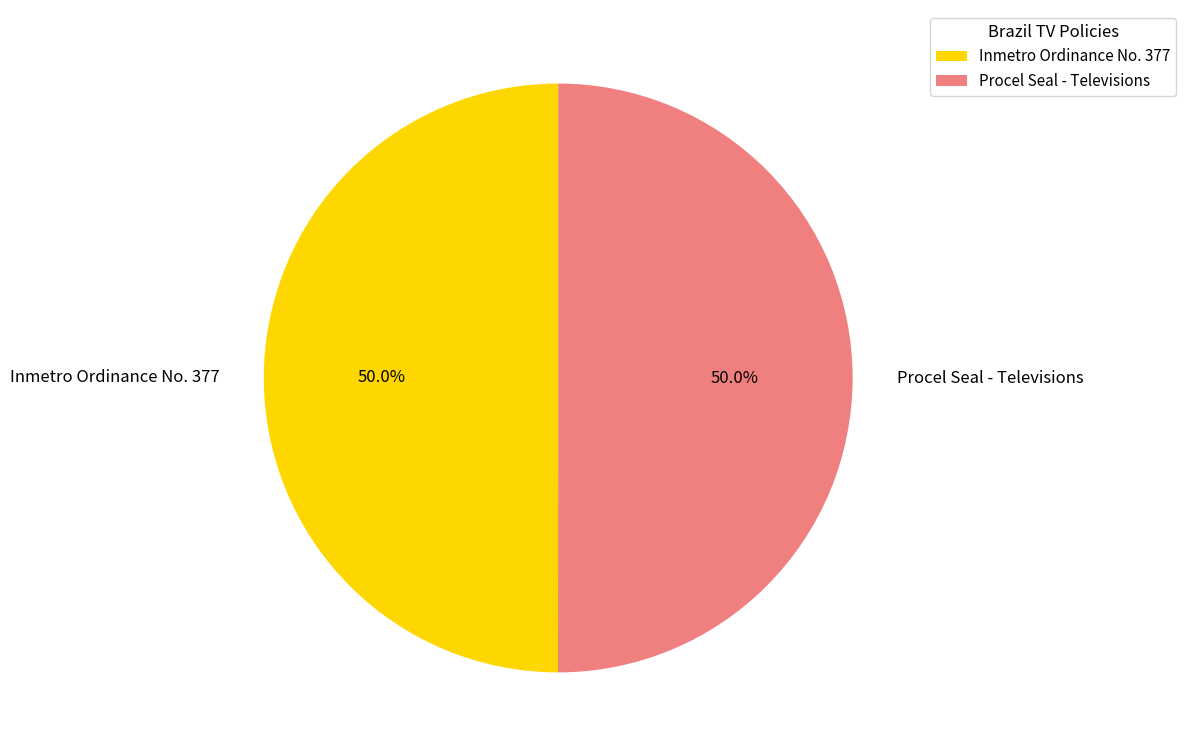

What is the ratio of the value at Procel Seal - Televisions to the value at Inmetro Ordinance No. 377?

1.0